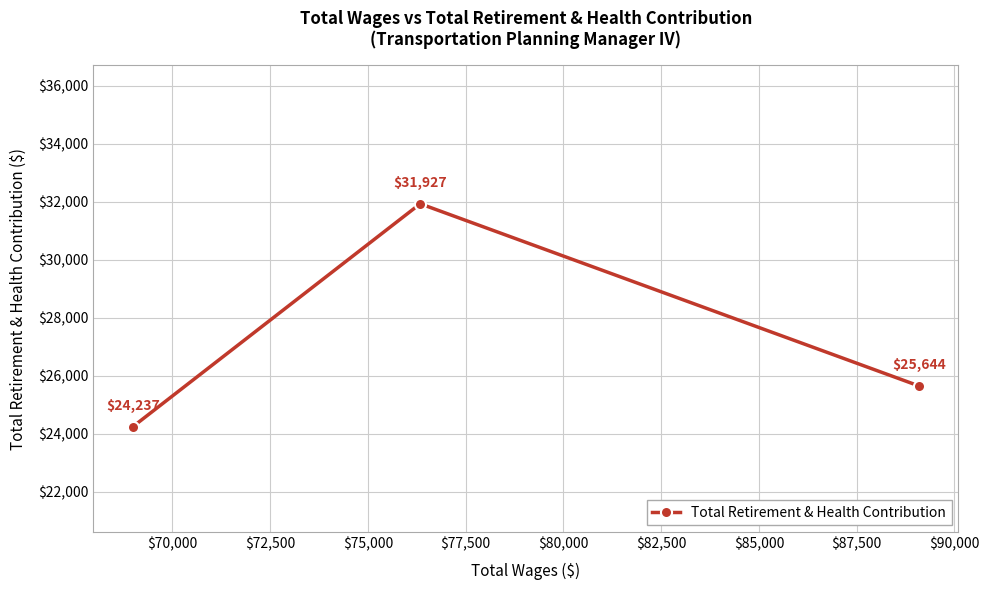

What is the difference between the maximum and minimum values?

7690